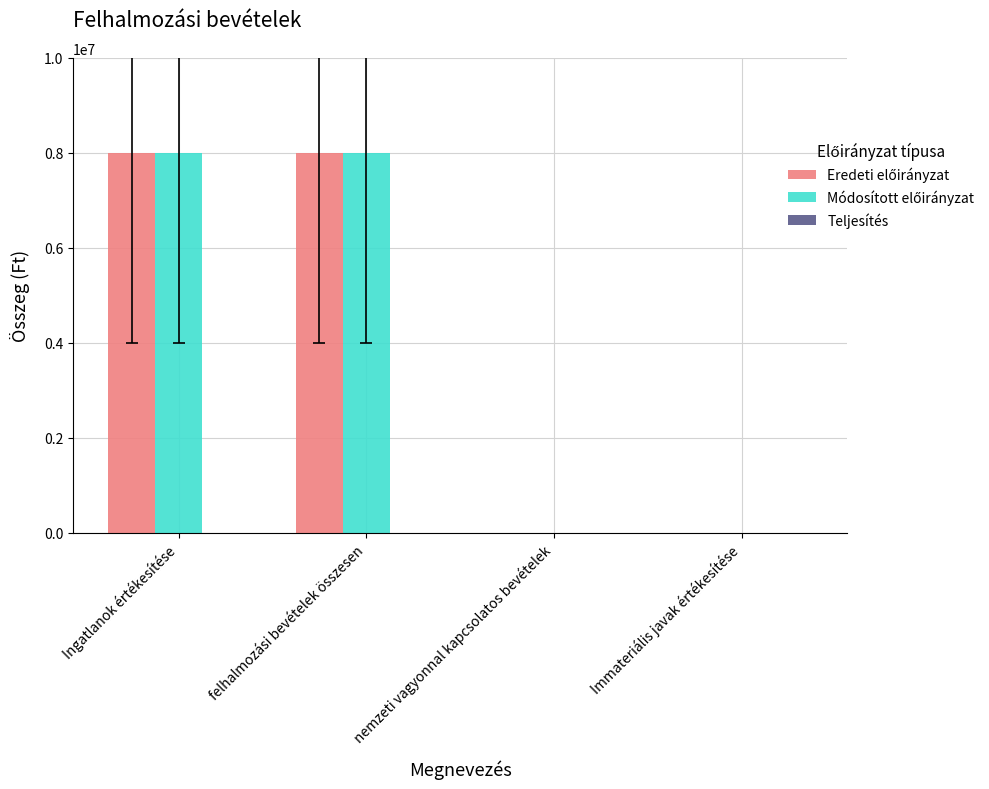

What is the greatest value displayed?

8000000